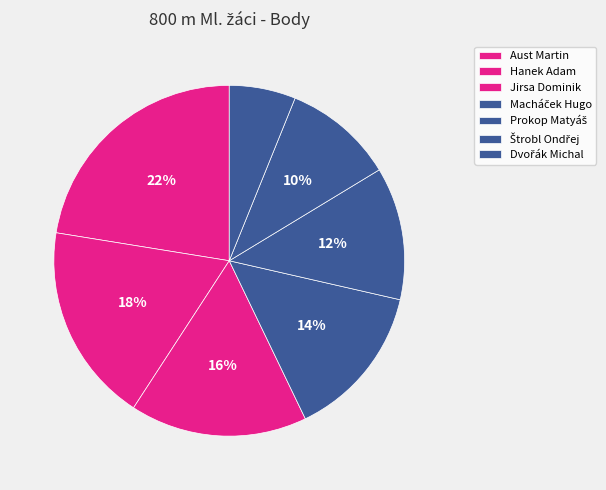

To the nearest percent, what is the difference between the Prokop Matyáš and Štrobl Ondřej slice percentages?

2%